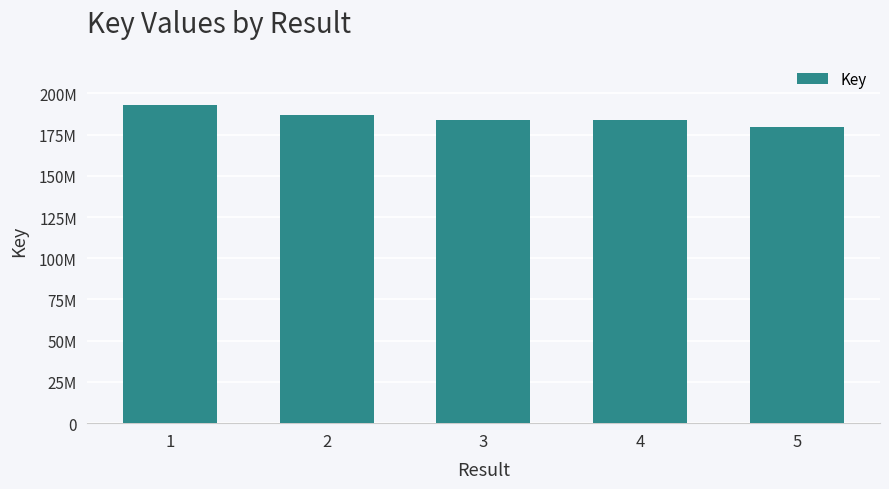

Are the bars horizontal?

No